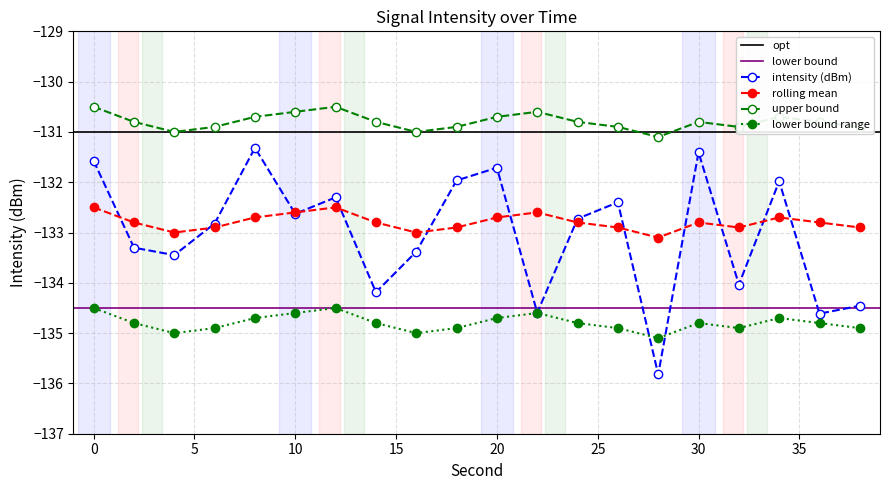

What value does the upper_bound series have at 8?

-130.7